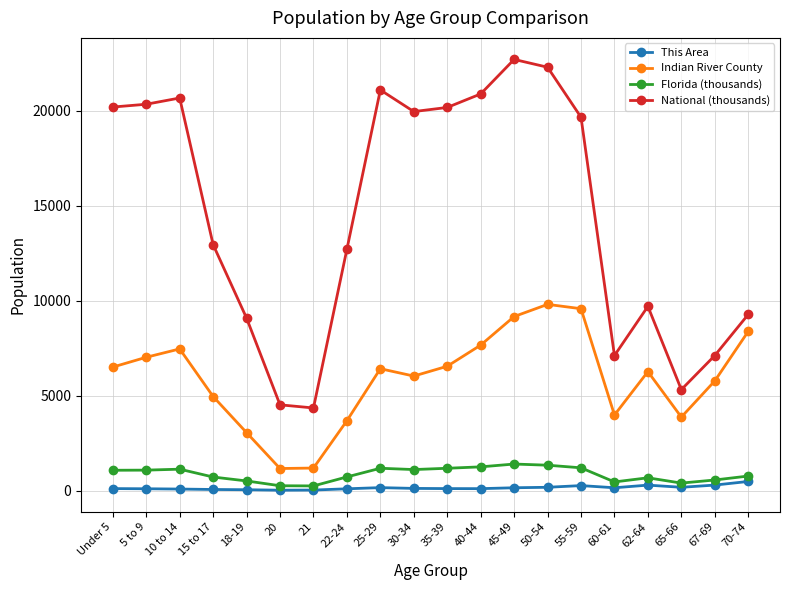

True or false: National (thousands) and This Area cross at least once.

False